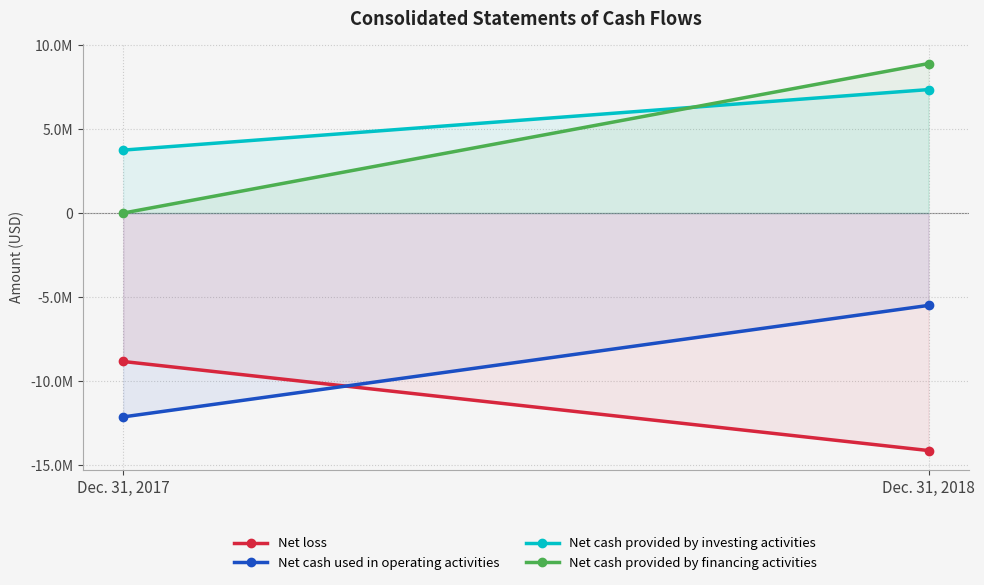

What is the sum of the Net loss values at Dec. 31, 2017 and Dec. 31, 2018?

-22983731